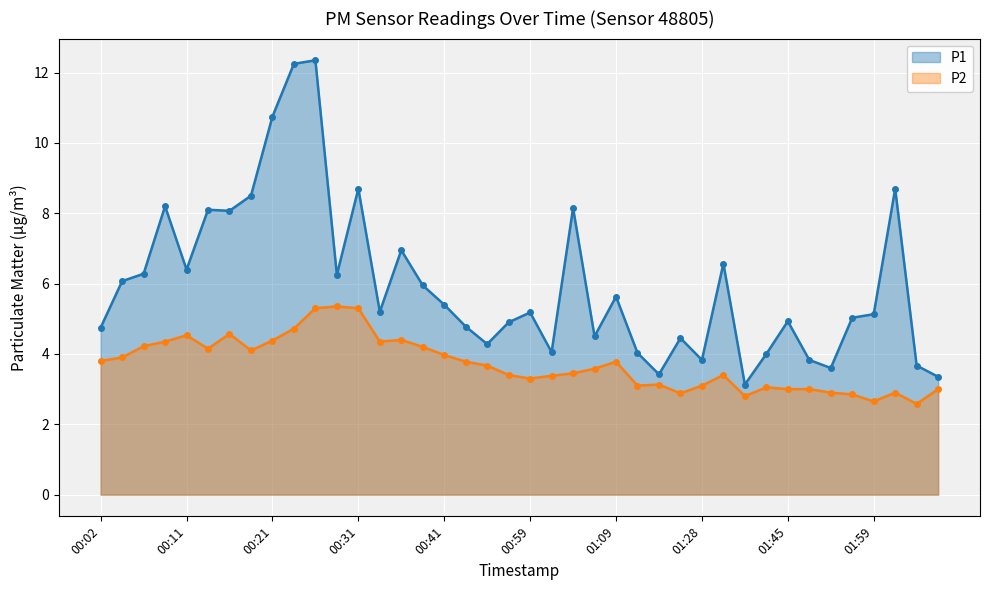

What is the label of the 16th point from the right?

01:09